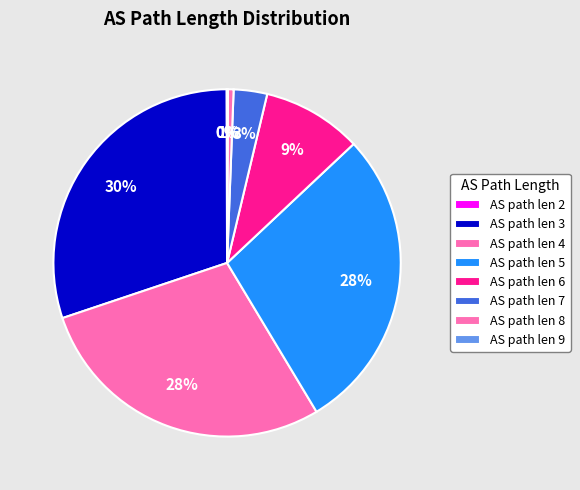

Count the number of slices in the pie.

8